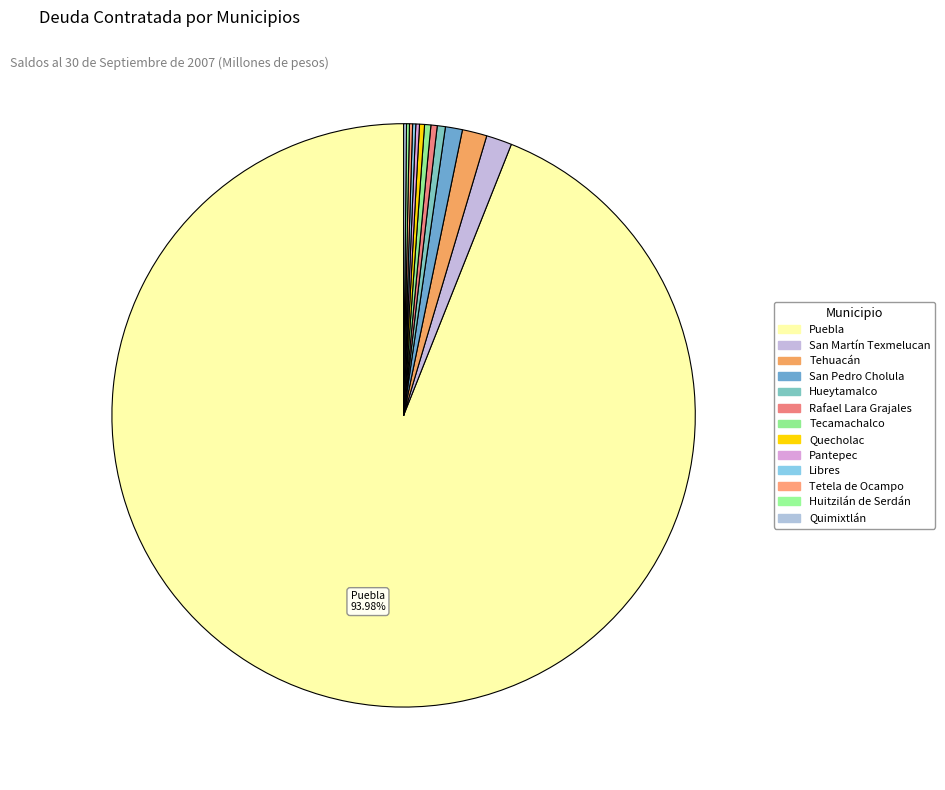

Does any single category account for the majority?

Yes